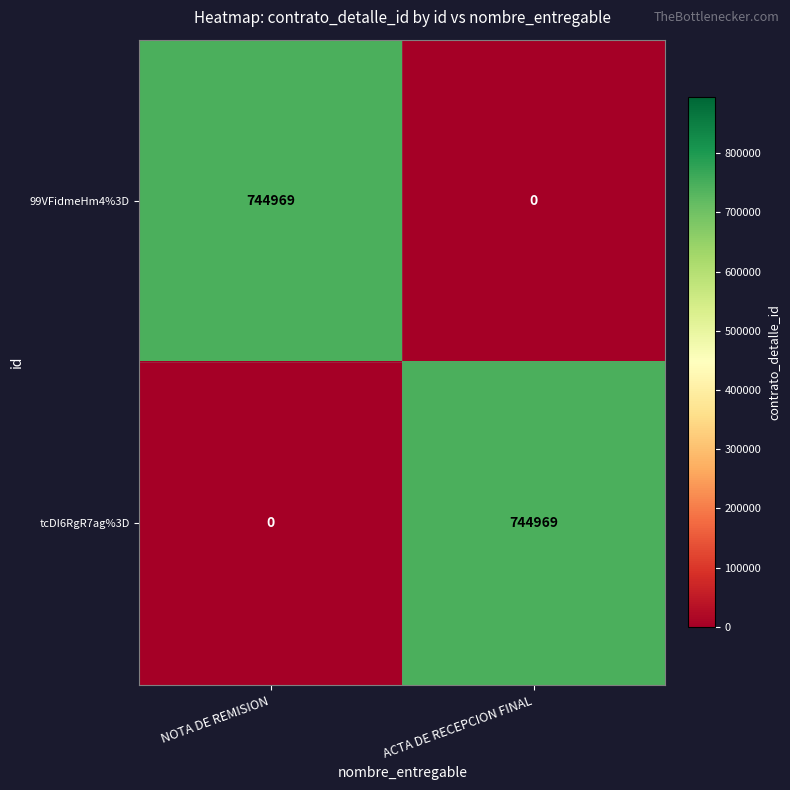

At which label does 99VFidmeHm4%3D reach its peak?

NOTA DE REMISION